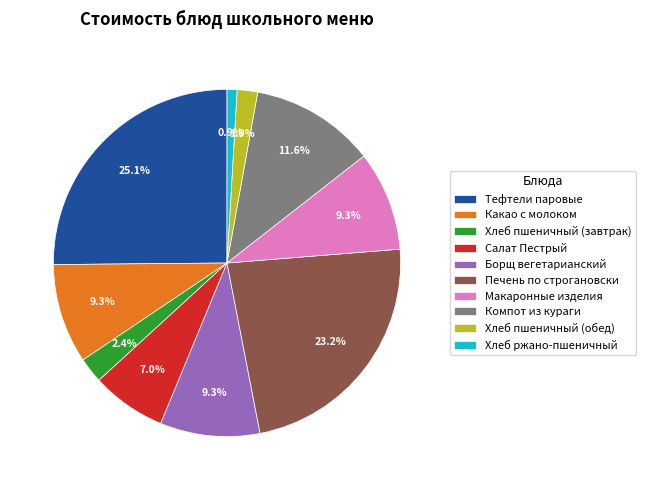

To the nearest percent, what percentage of the pie is Тефтели паровые?

25%